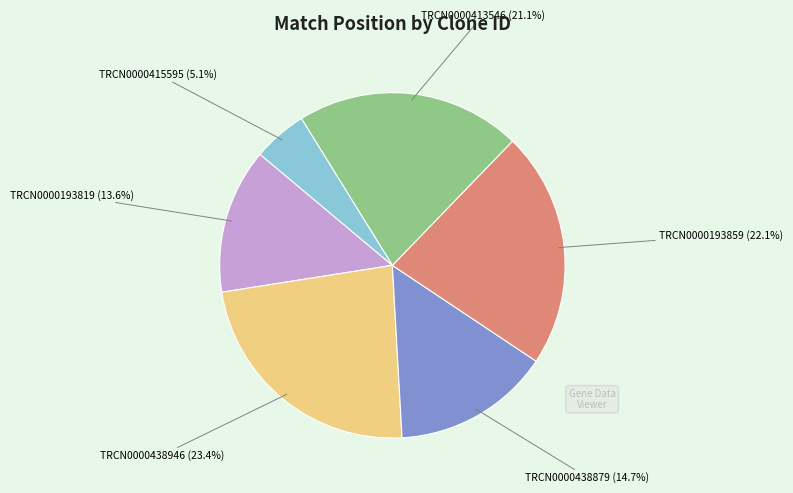

Does any single category account for the majority?

No